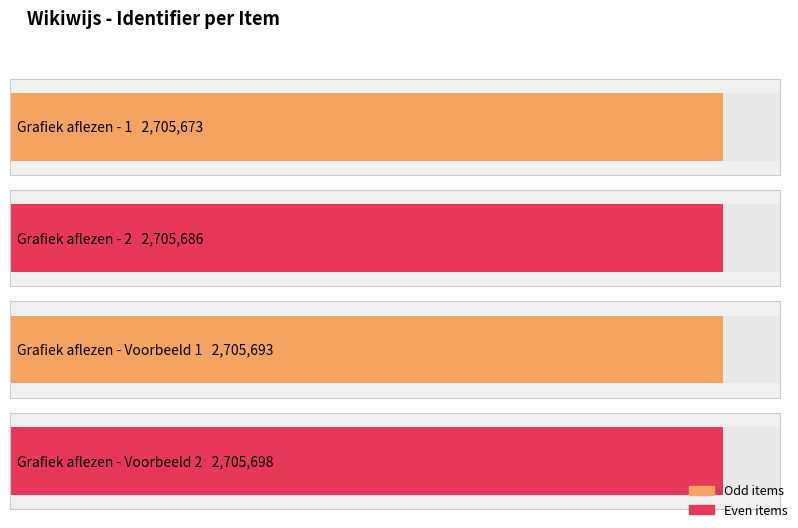

Reading left to right, extract all data points from this chart.

Grafiek aflezen - 1=2705673	Grafiek aflezen - 2=2705686	Grafiek aflezen - Voorbeeld 1=2705693	Grafiek aflezen - Voorbeeld 2=2705698